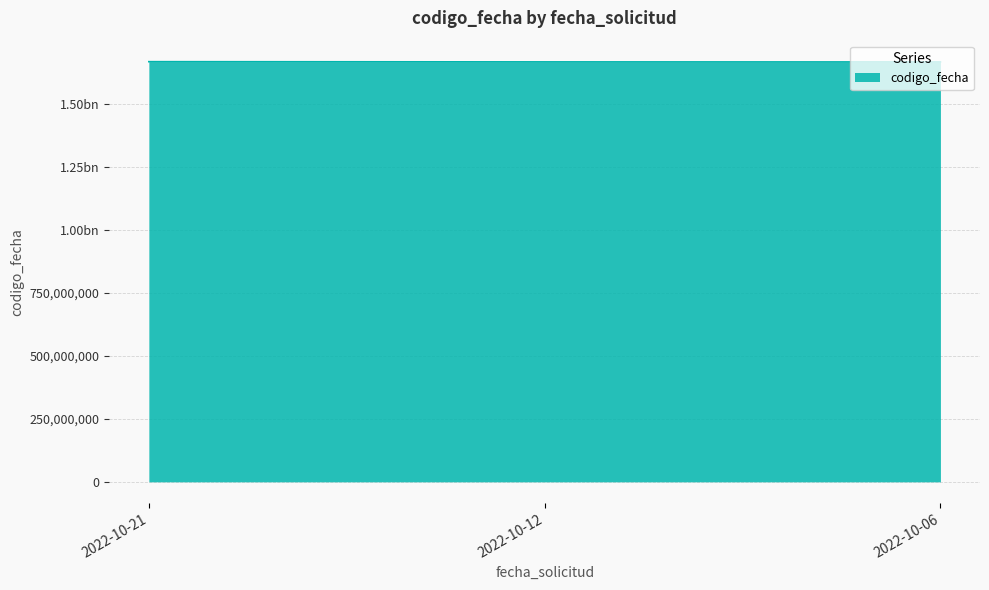

Does the chart display data point markers on the line(s)?

No